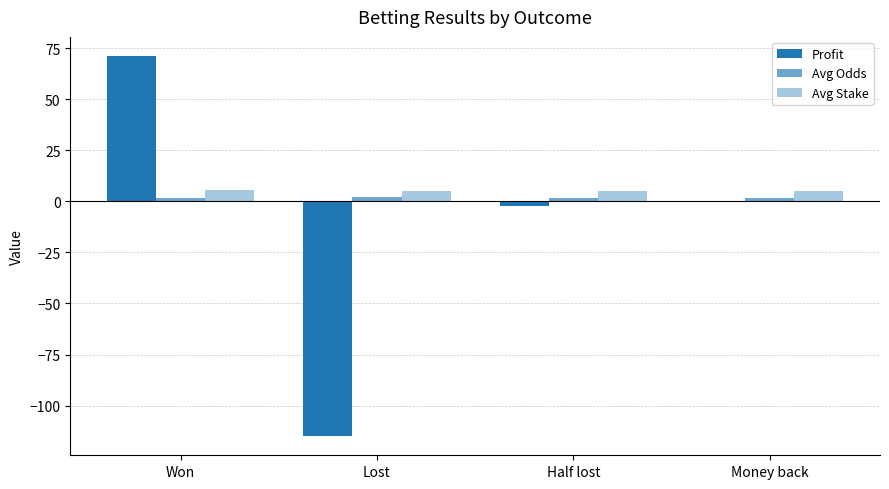

Does the chart contain stacked bars?

No